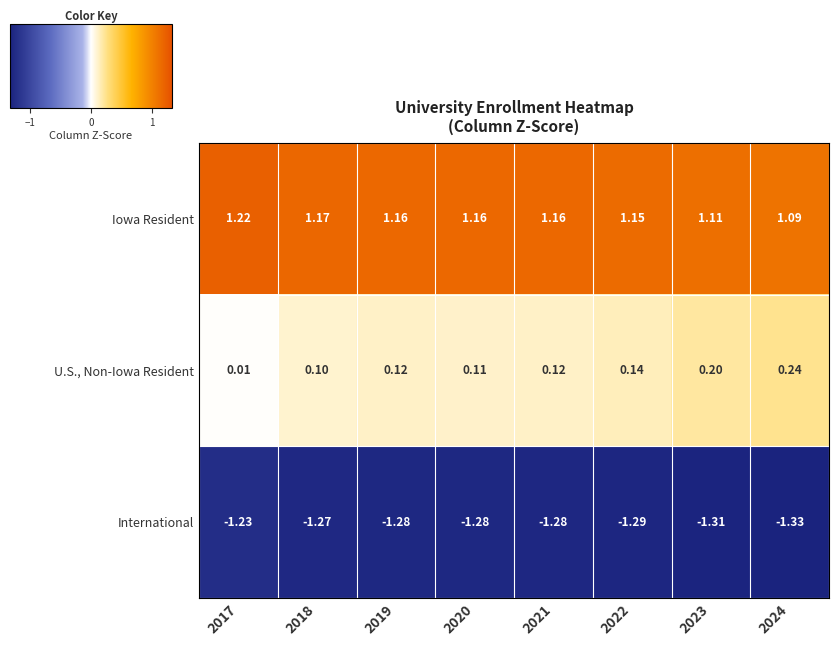

Which series has the largest range (max minus min)?

U.S., Non-Iowa Resident